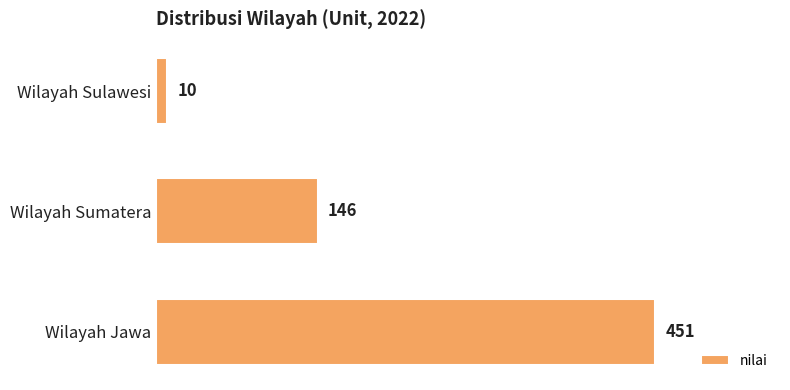

What is the change in value from Wilayah Jawa to Wilayah Sumatera?

-305